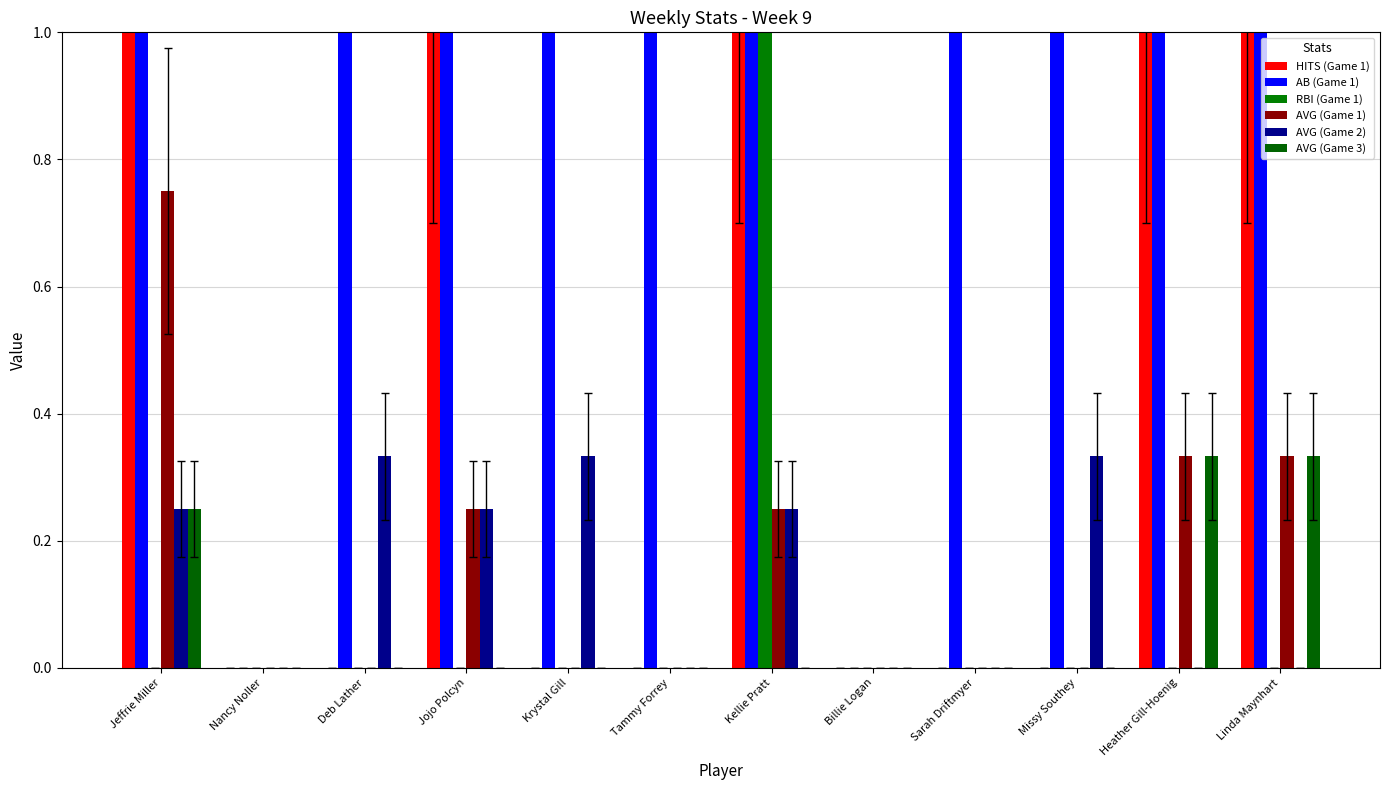

How many positive values does the AVG (Game 2) series have?

6